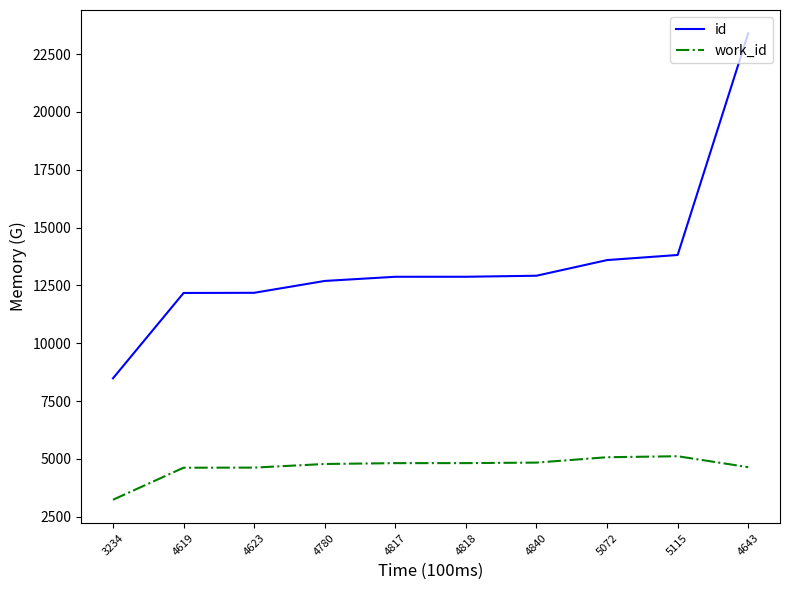

True or false: work_id and id intersect in this chart.

False